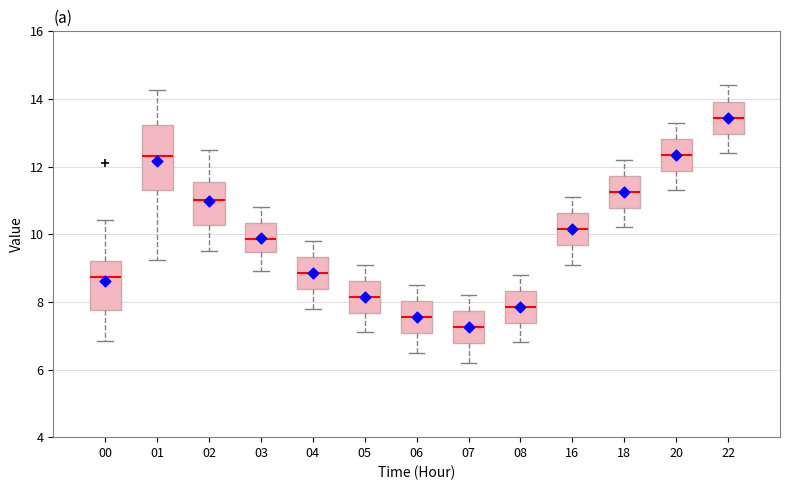

Which box is the tallest, from its lower edge to its upper edge?

01